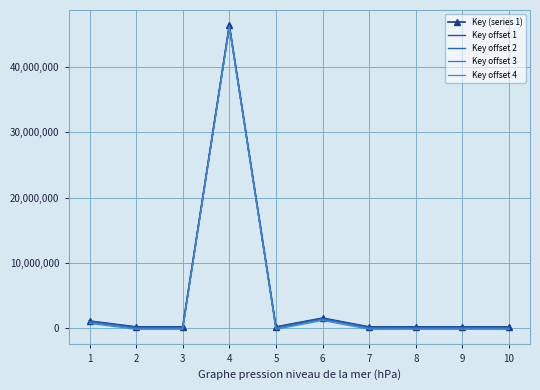

At which category does Key offset 1 reach its first local peak?

4